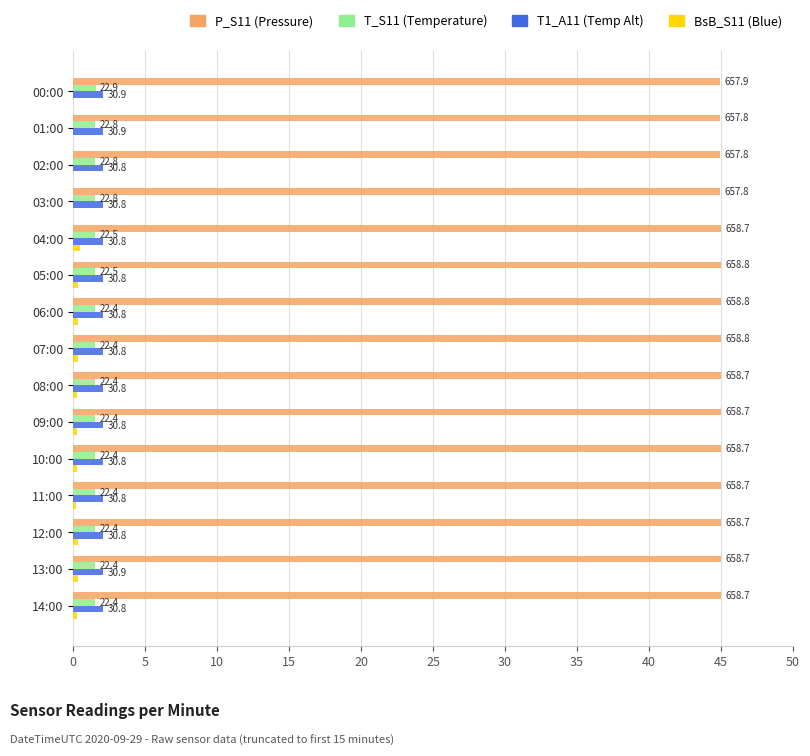

How many bars are there in each group?

4